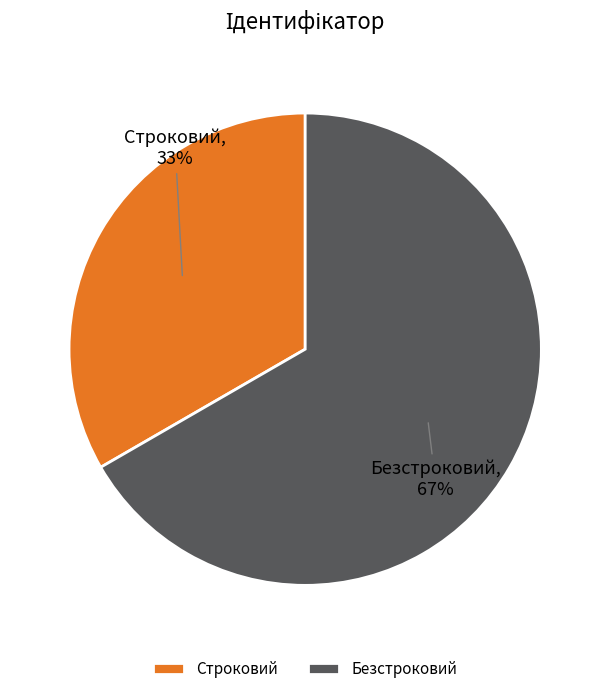

Rank the categories by value from lowest to highest.

Строковий, Безстроковий